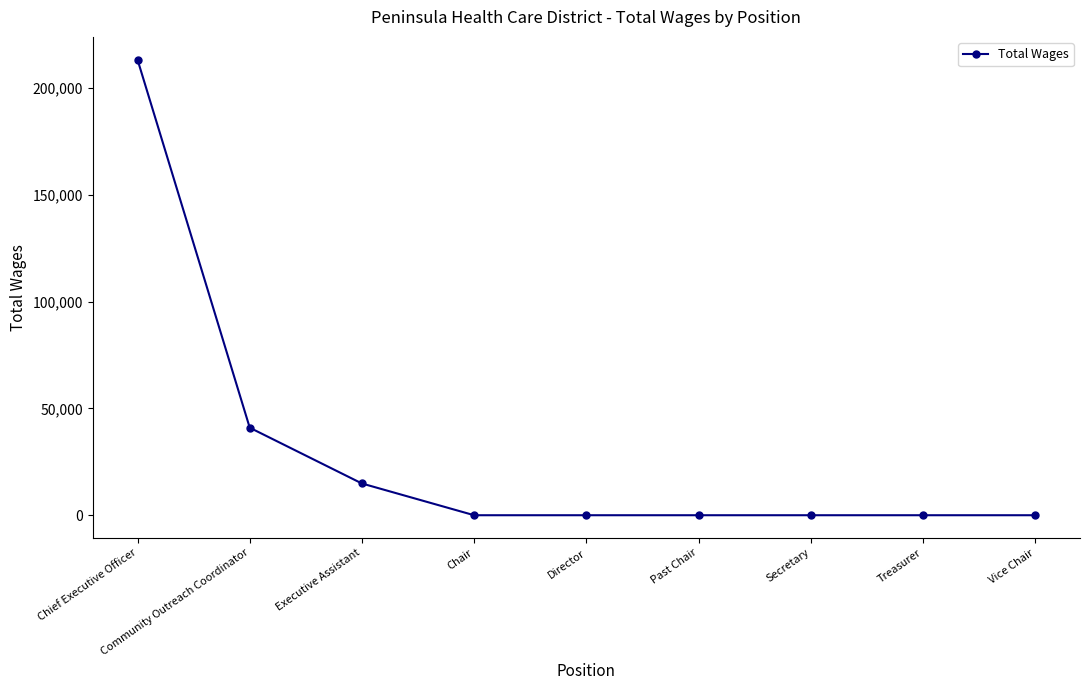

Count the number of categories in the chart.

9